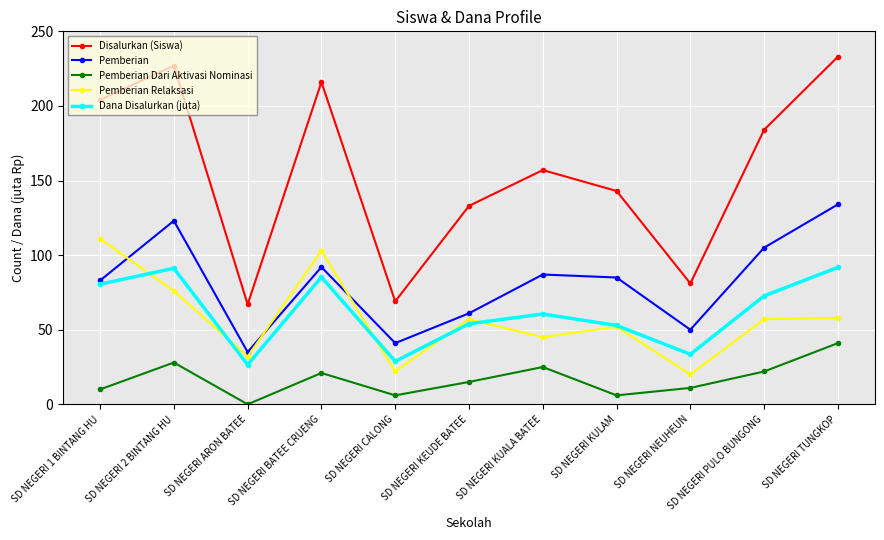

How many lines are shown in the chart?

5